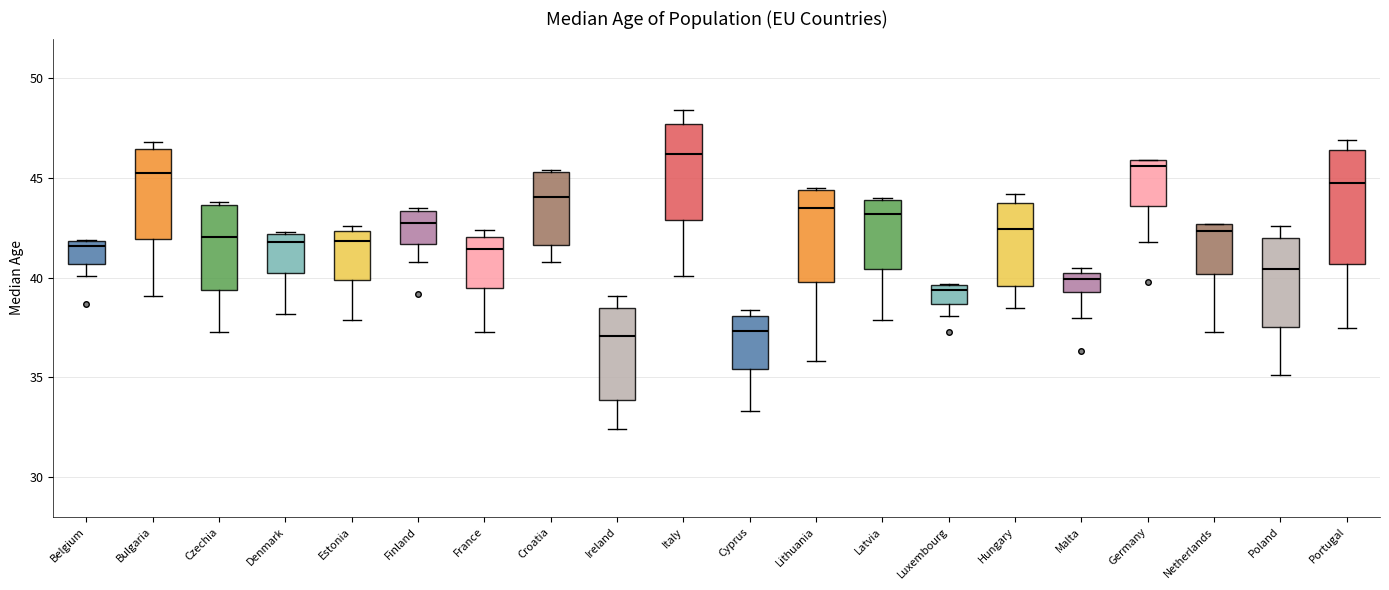

Where is the upper edge of the box for Italy on the y-axis? The values are not printed on the chart, so give them approximately, as read against the axis.

47.5